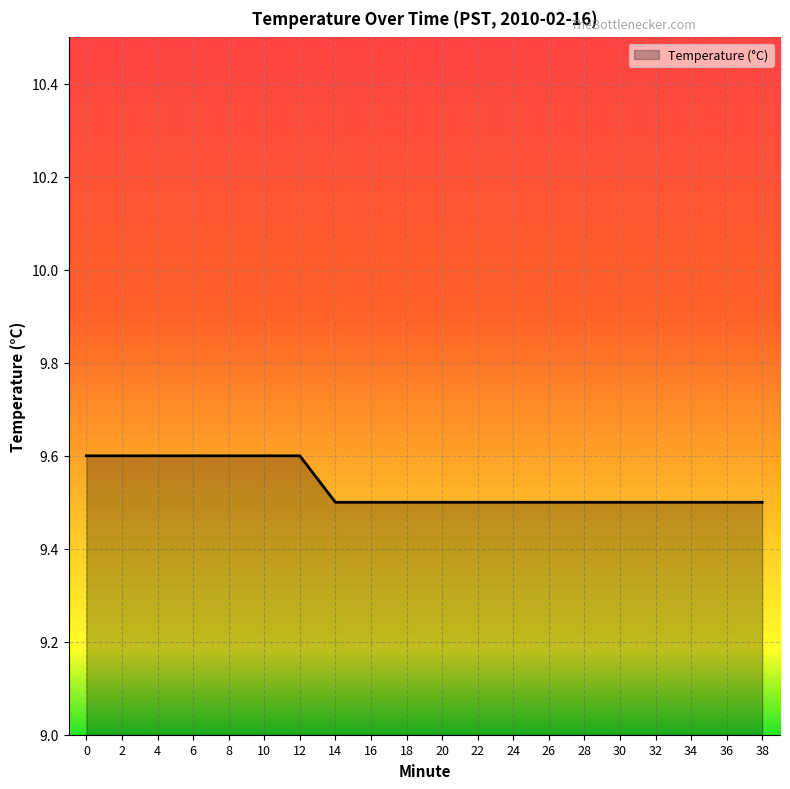

Reading left to right, what are all the values shown in this chart?

0=9.6	2=9.6	4=9.6	6=9.6	8=9.6	10=9.6	12=9.6	14=9.5	16=9.5	18=9.5	20=9.5	22=9.5	24=9.5	26=9.5	28=9.5	30=9.5	32=9.5	34=9.5	36=9.5	38=9.5